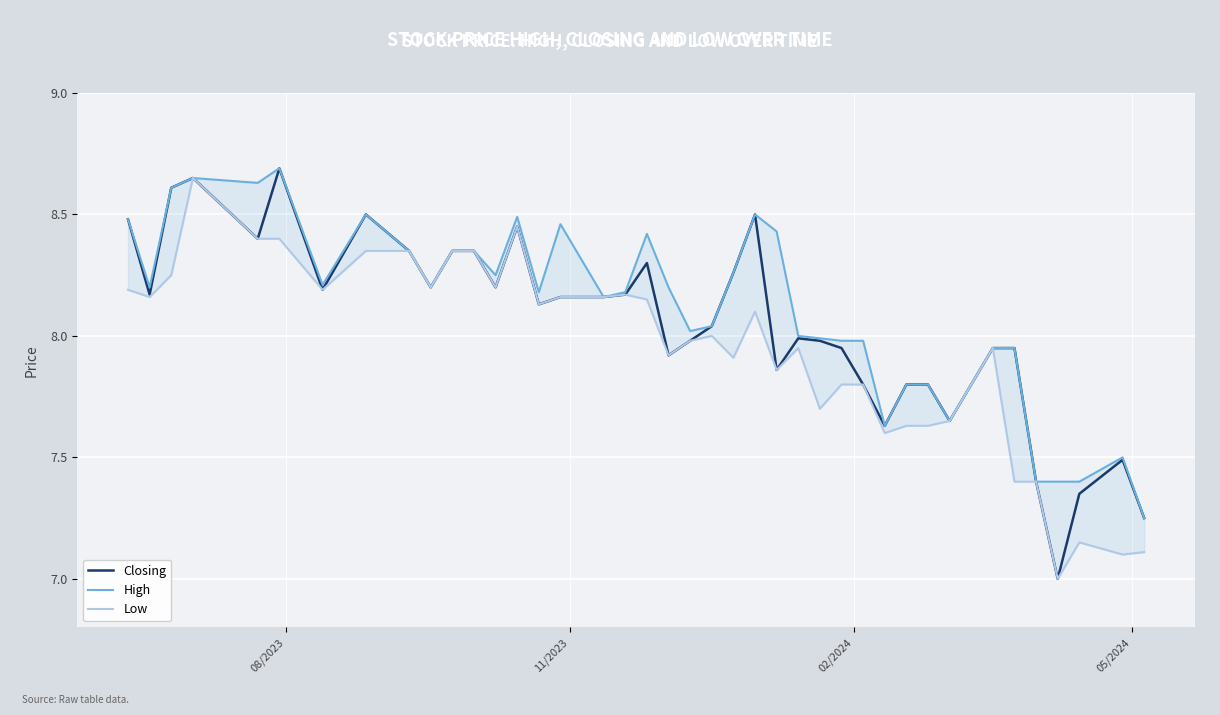

List the series in order of their peak value, lowest first.

Low, Closing, High